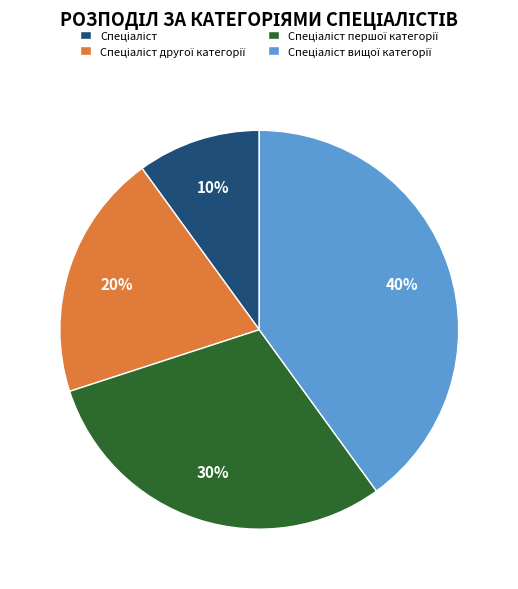

To the nearest percent, what is the average slice percentage?

25%